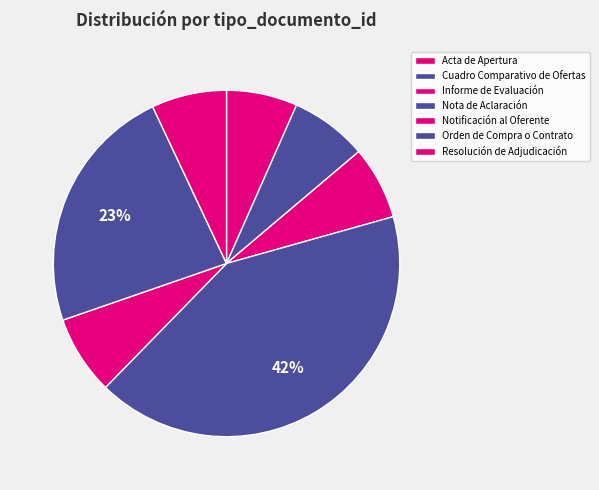

What is the largest slice in the pie chart?

Nota de Aclaración